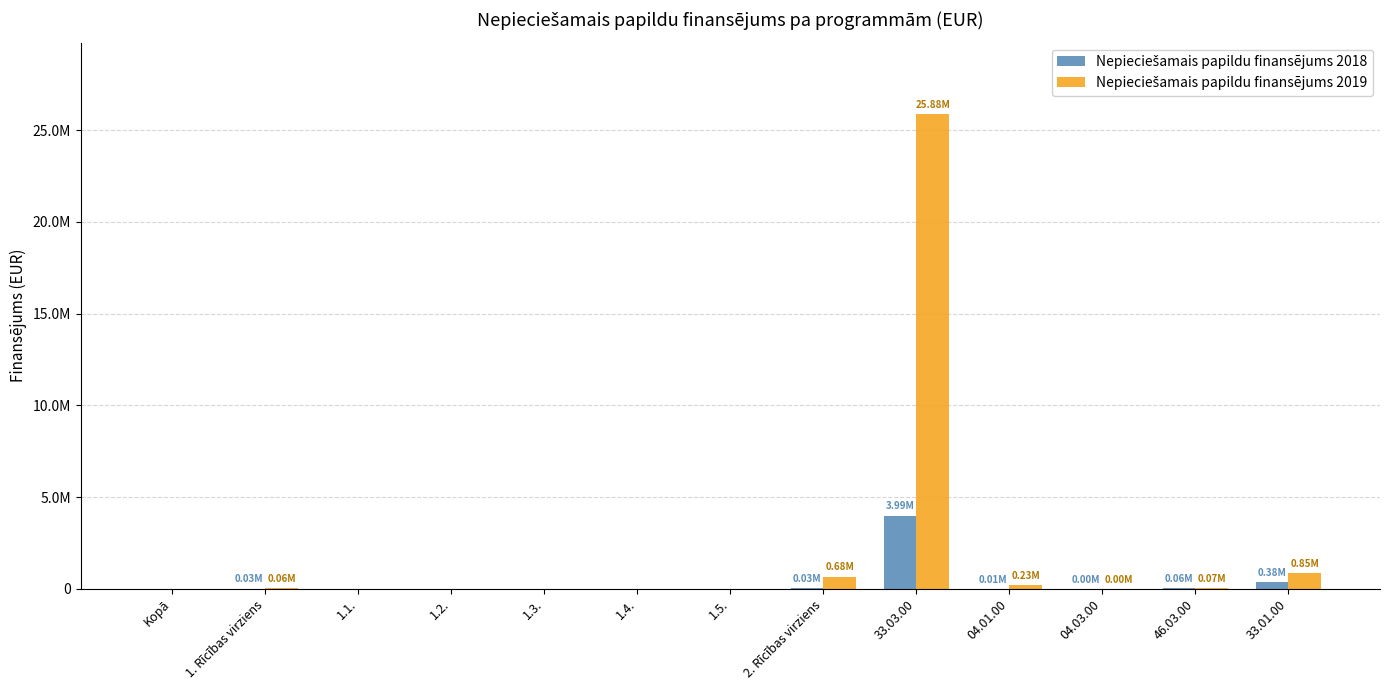

Does the chart contain stacked bars?

No